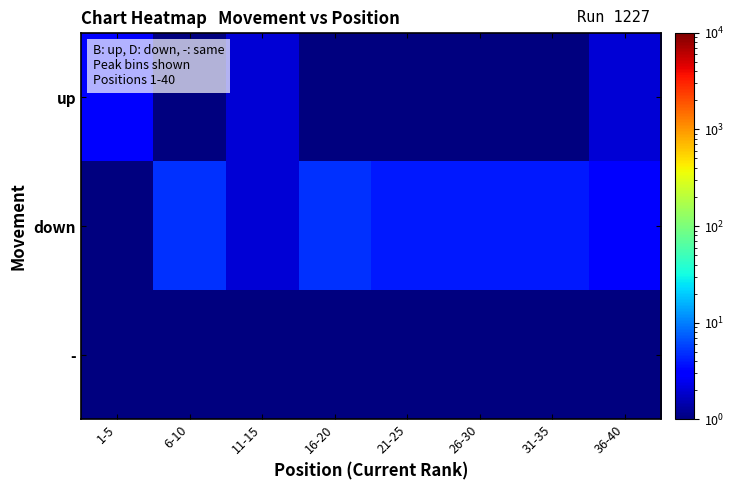

What is the difference between the highest and lowest values at 31-35?

3.9